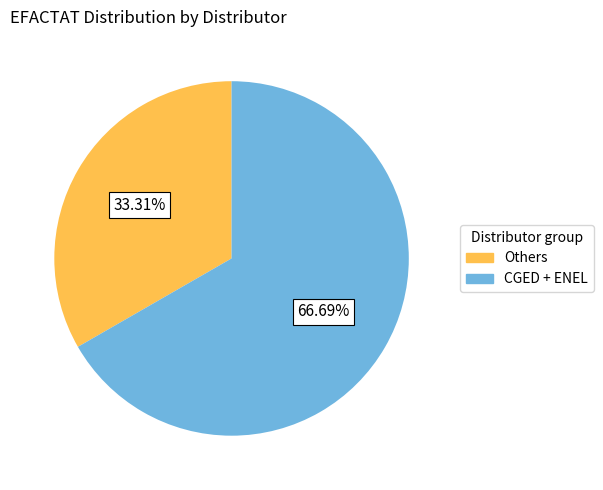

Count the number of slices in the pie.

2